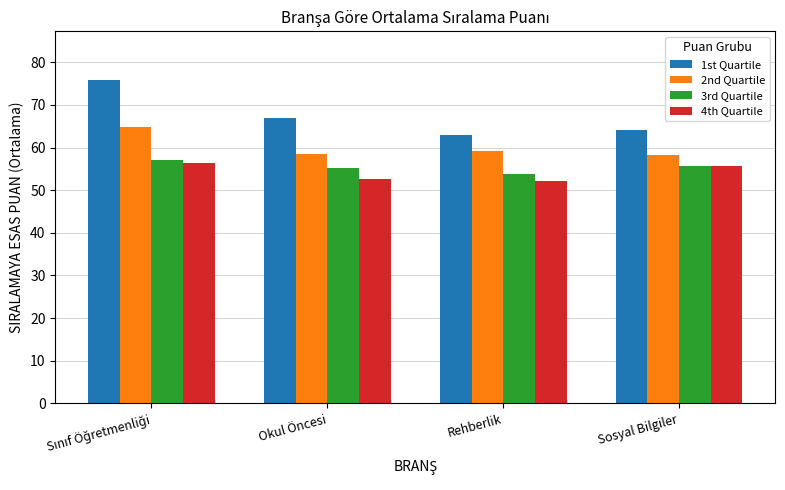

What is the difference between the maximum and minimum values in the 1st Quartile series?

12.9